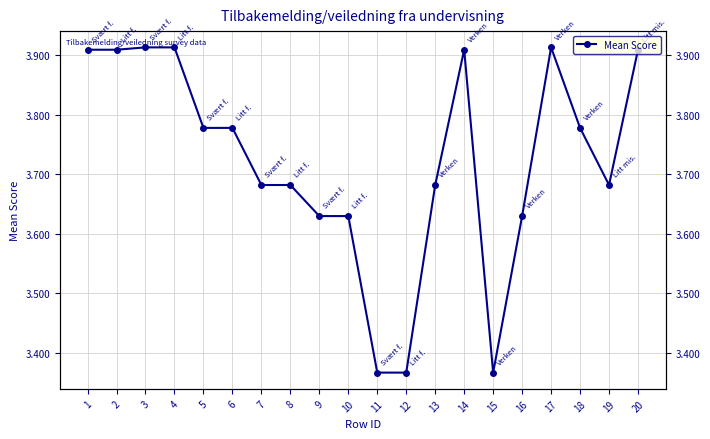

List the labels in order of value, largest first.

3, 4, 17, 1, 2, 14, 20, 5, 6, 18, 7, 8, 13, 19, 9, 10, 16, 11, 12, 15